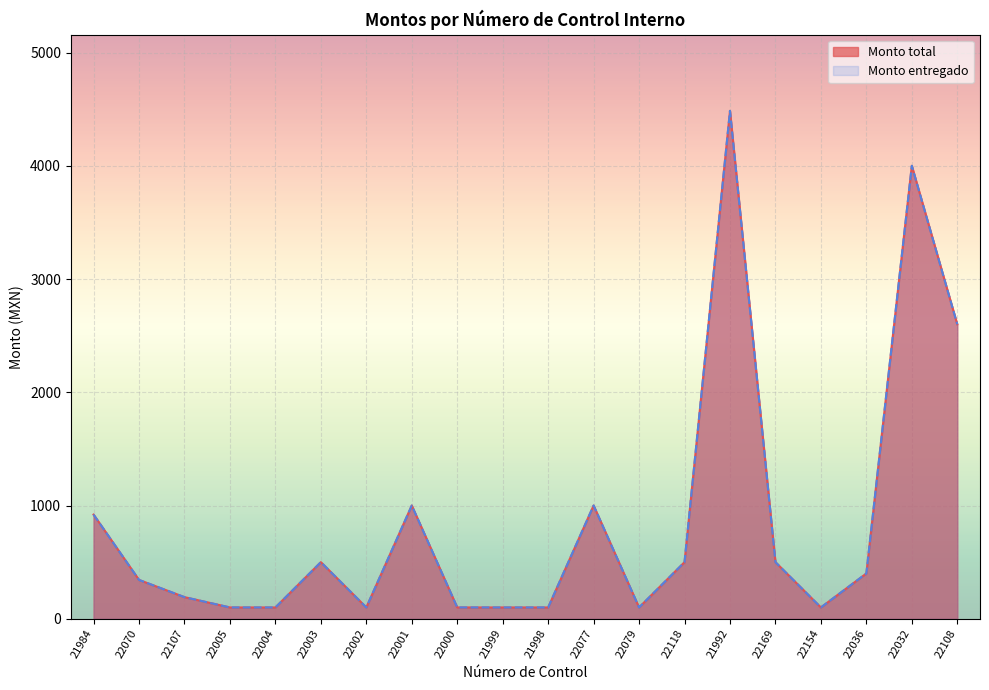

At which category is the sum across all series the highest?

21992